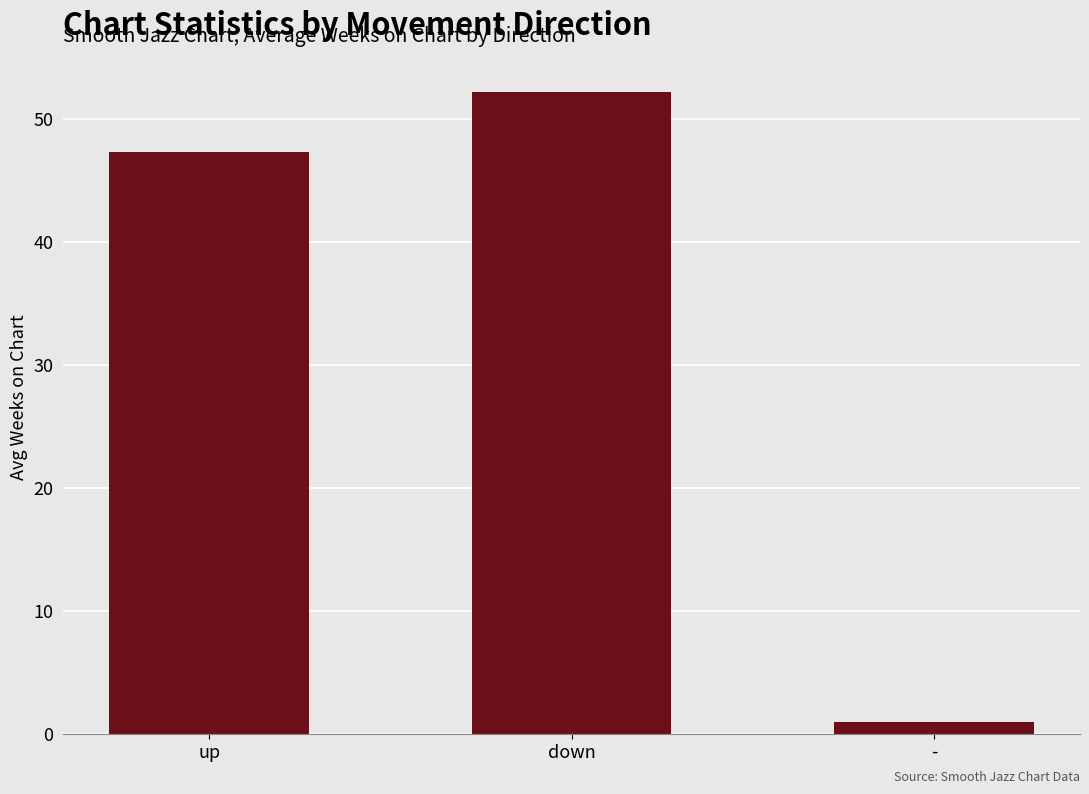

What is the greatest value displayed?

52.2